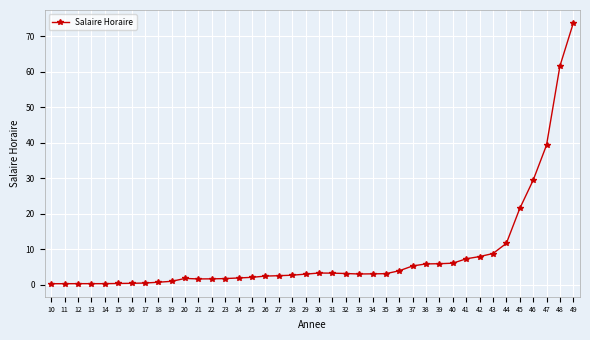

Count the number of categories in the chart.

40